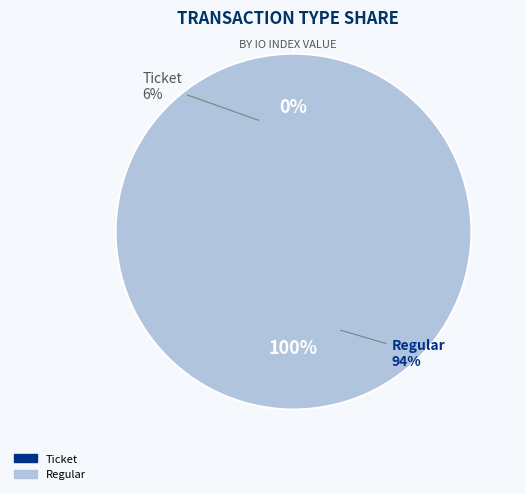

Is it true that Regular is 100% of the pie?

True